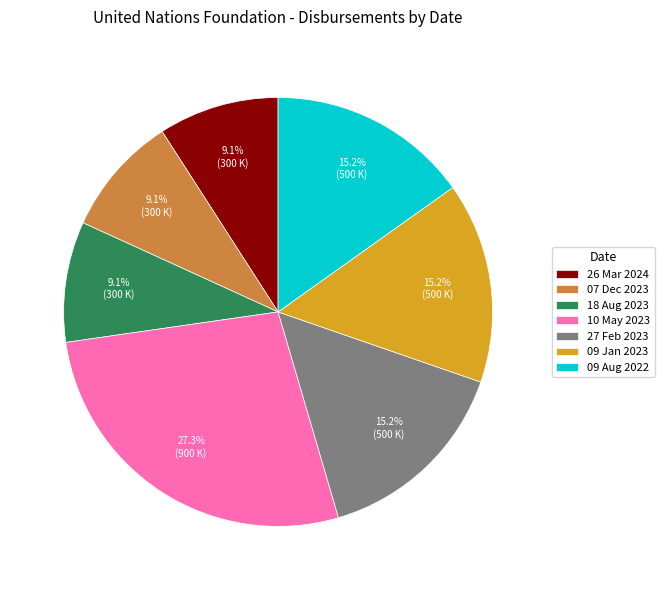

Does 26 Mar 2024 represent more than half of the total?

No